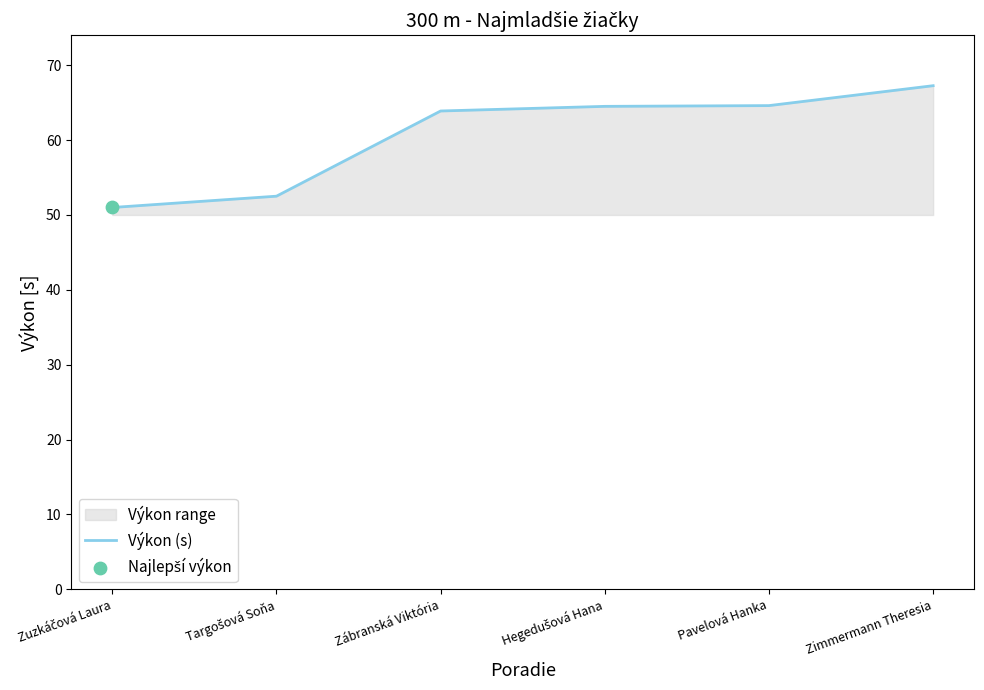

What is the change in value from Zuzkáčová Laura to Pavelová Hanka?

+13.6